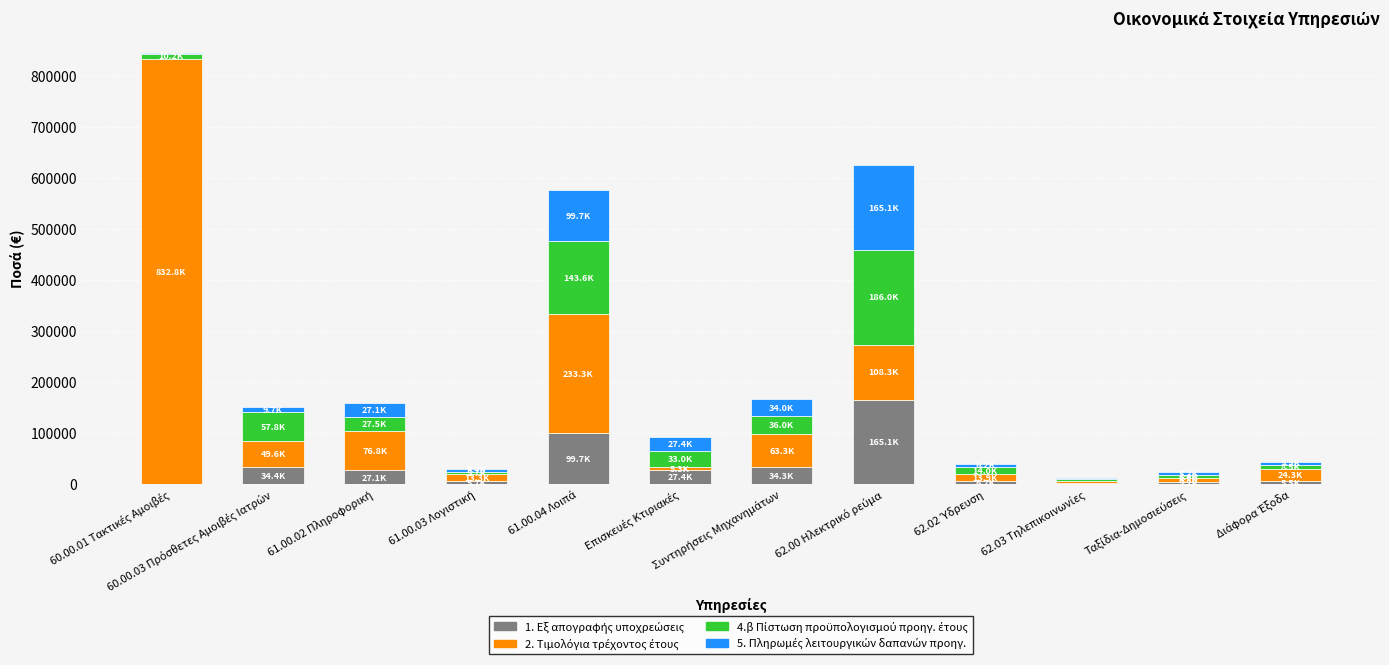

Are the bars grouped side by side (vs. stacked)?

No